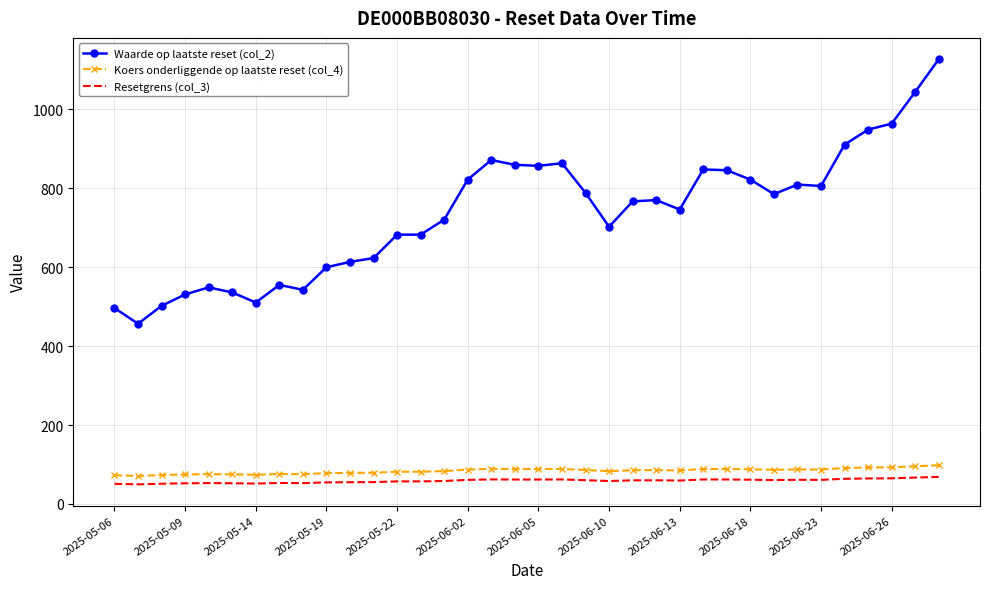

Which series has the widest spread of values?

Waarde op laatste reset (col_2)